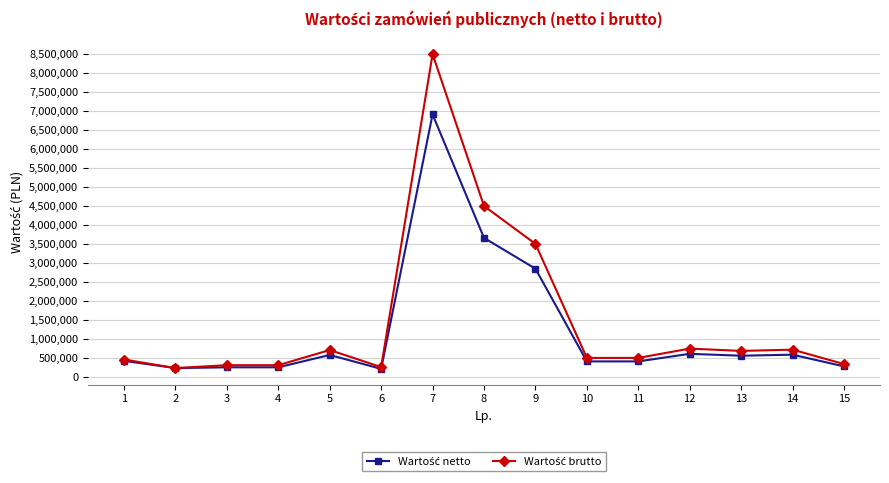

At which category is the sum across all series the highest?

7